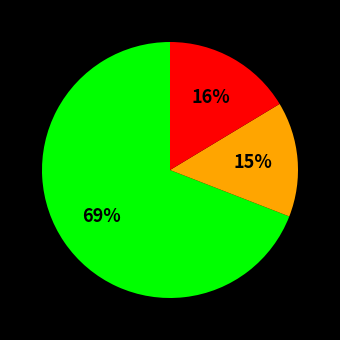

To the nearest percent, what is the average slice percentage?

33%